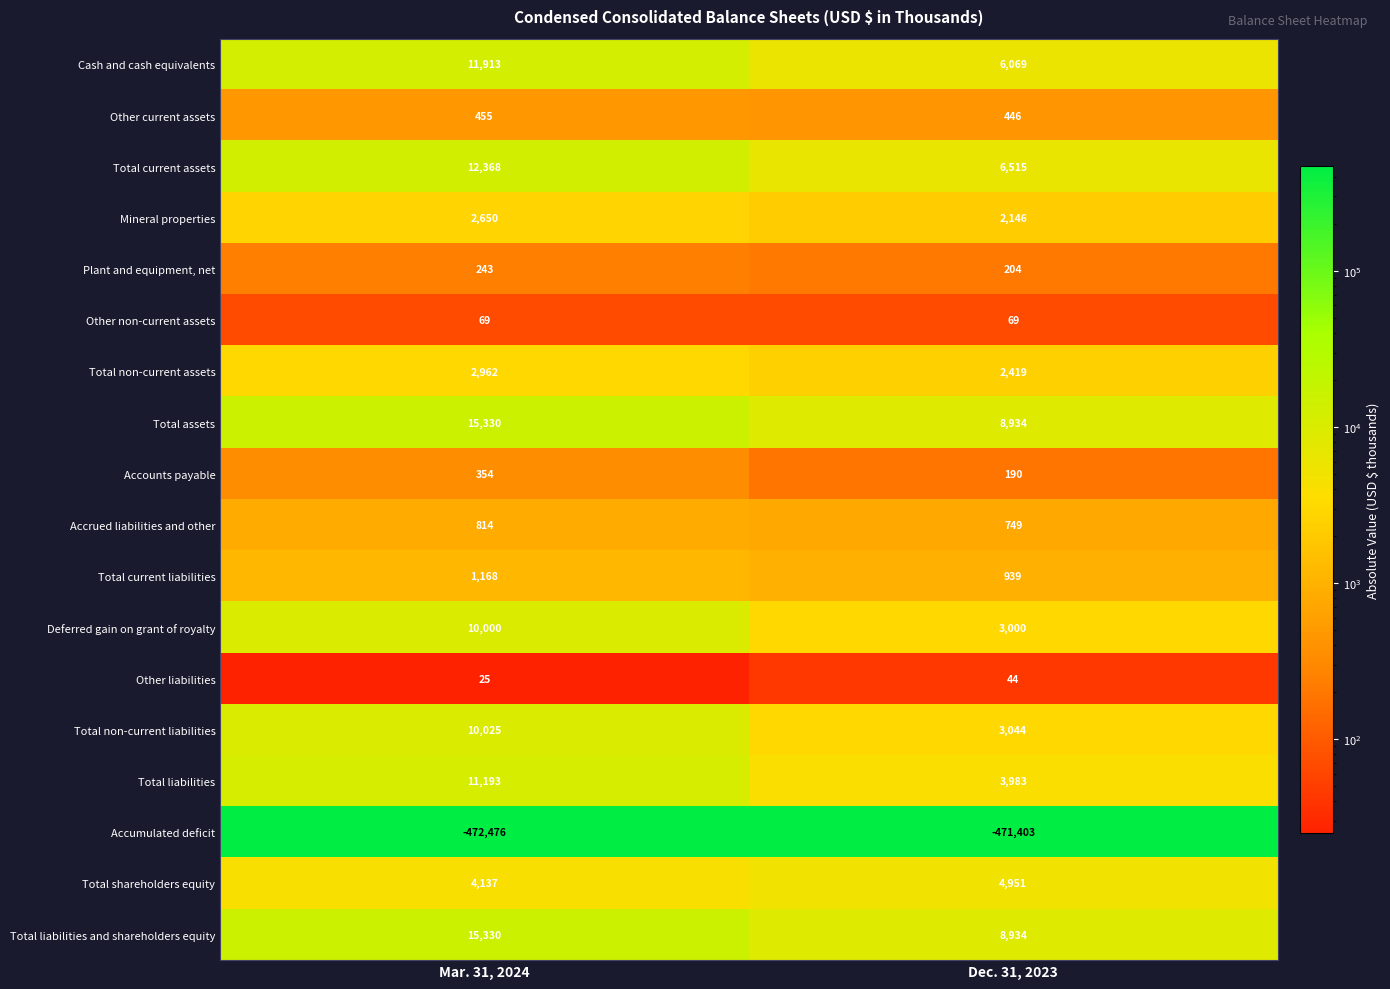

List the labels in order of Deferred gain on grant of royalty value, largest first.

Mar. 31, 2024, Dec. 31, 2023